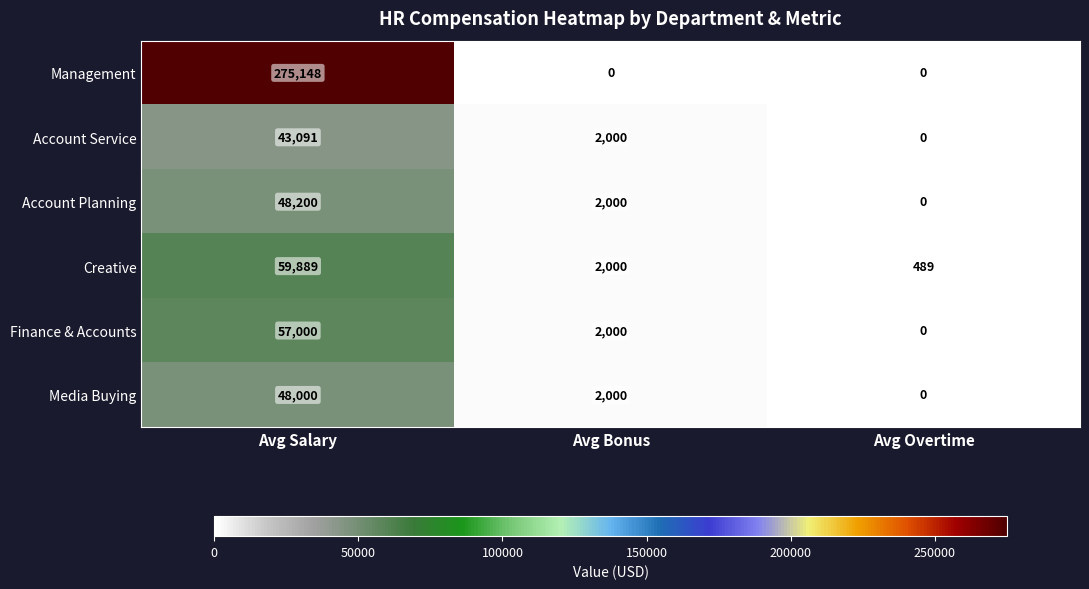

Reading left to right, list all the values displayed in this chart.

Management: Avg Salary=275148	Avg Bonus=0	Avg Overtime=0
Account Service: Avg Salary=43091	Avg Bonus=2000	Avg Overtime=0
Account Planning: Avg Salary=48200	Avg Bonus=2000	Avg Overtime=0
Creative: Avg Salary=59889	Avg Bonus=2000	Avg Overtime=489
Finance & Accounts: Avg Salary=57000	Avg Bonus=2000	Avg Overtime=0
Media Buying: Avg Salary=48000	Avg Bonus=2000	Avg Overtime=0